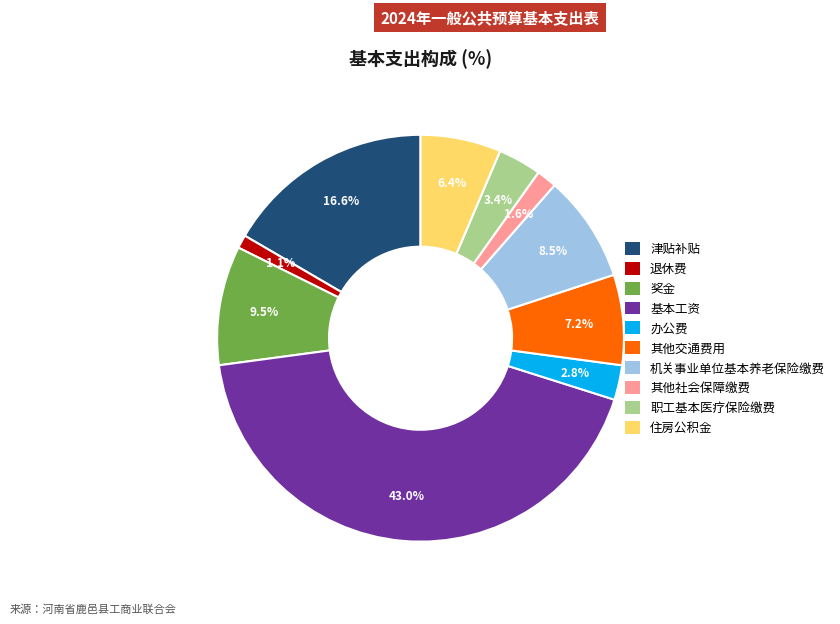

The 机关事业单位基本养老保险缴费 slice represents 1% of the pie. True or false?

False